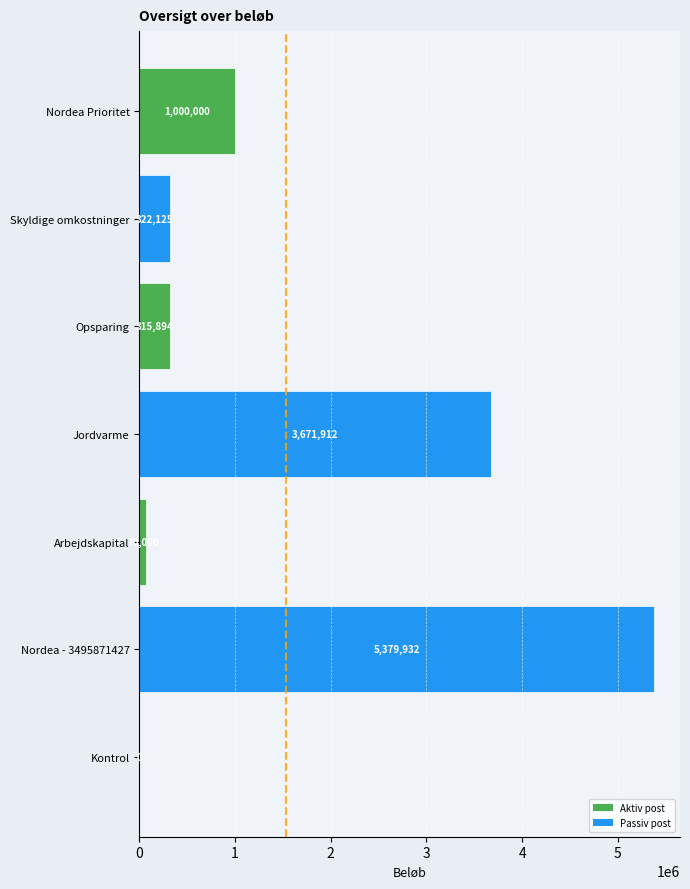

What is the greatest value displayed?

5379931.8